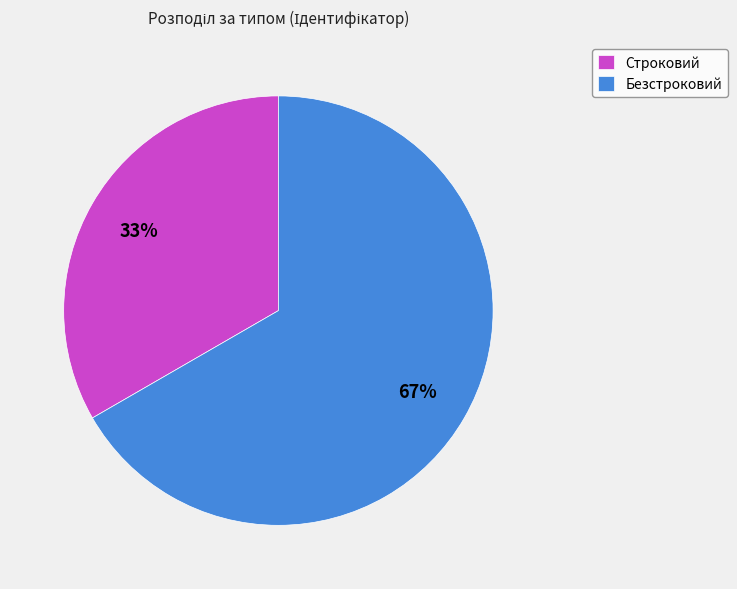

To the nearest percent, what portion does Строковий represent?

33%